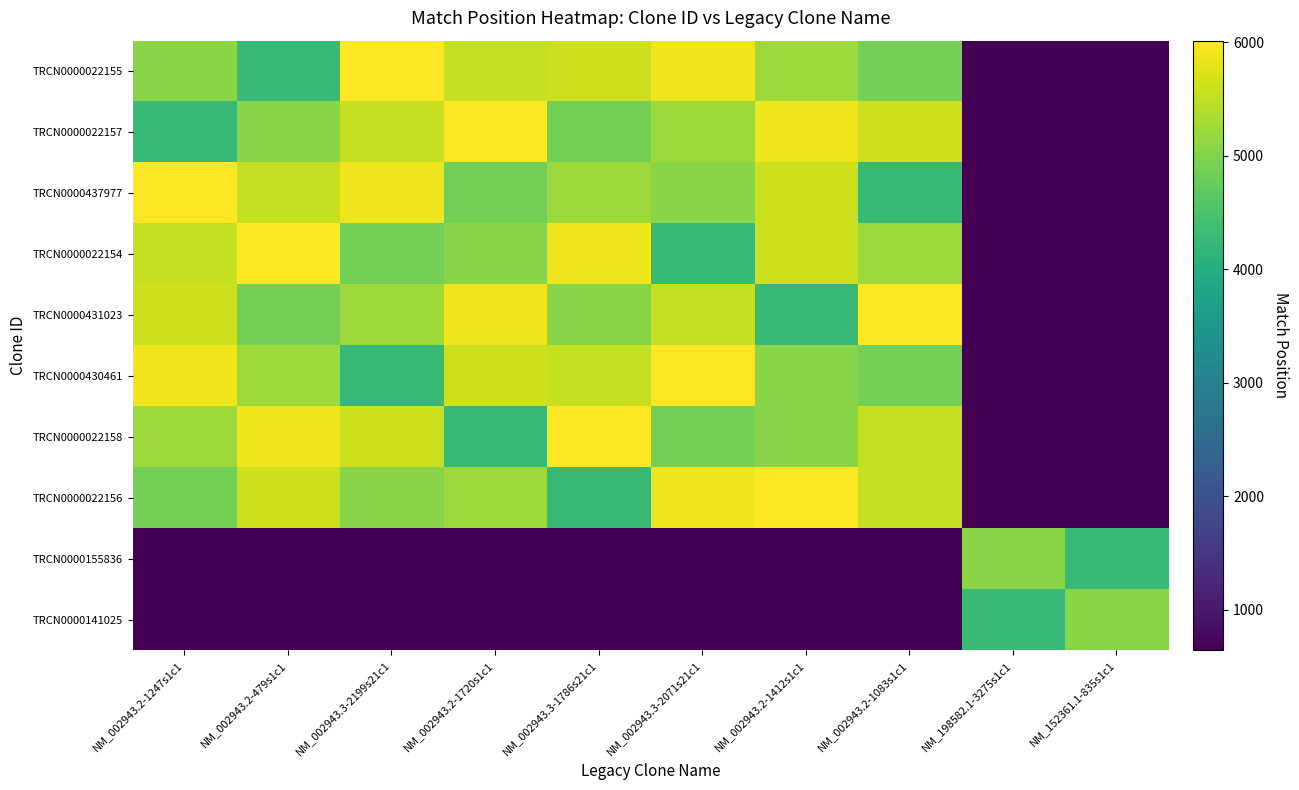

Reading left to right, what are all the values shown in this chart?

TRCN0000022155: NM_002943.2-1247s1c1=5060	NM_002943.2-479s1c1=4292	NM_002943.3-2199s21c1=6015	NM_002943.2-1720s1c1=5533	NM_002943.3-1786s21c1=5602	NM_002943.3-2071s21c1=5887	NM_002943.2-1412s1c1=5225	NM_002943.2-1083s1c1=4896	NM_198582.1-3275s1c1=642	NM_152361.1-835s1c1=642
TRCN0000022157: NM_002943.2-1247s1c1=4292	NM_002943.2-479s1c1=5060	NM_002943.3-2199s21c1=5533	NM_002943.2-1720s1c1=6015	NM_002943.3-1786s21c1=4896	NM_002943.3-2071s21c1=5225	NM_002943.2-1412s1c1=5887	NM_002943.2-1083s1c1=5602	NM_198582.1-3275s1c1=642	NM_152361.1-835s1c1=642
TRCN0000437977: NM_002943.2-1247s1c1=6015	NM_002943.2-479s1c1=5533	NM_002943.3-2199s21c1=5887	NM_002943.2-1720s1c1=4896	NM_002943.3-1786s21c1=5225	NM_002943.3-2071s21c1=5060	NM_002943.2-1412s1c1=5602	NM_002943.2-1083s1c1=4292	NM_198582.1-3275s1c1=642	NM_152361.1-835s1c1=642
TRCN0000022154: NM_002943.2-1247s1c1=5533	NM_002943.2-479s1c1=6015	NM_002943.3-2199s21c1=4896	NM_002943.2-1720s1c1=5060	NM_002943.3-1786s21c1=5887	NM_002943.3-2071s21c1=4292	NM_002943.2-1412s1c1=5602	NM_002943.2-1083s1c1=5225	NM_198582.1-3275s1c1=642	NM_152361.1-835s1c1=642
TRCN0000431023: NM_002943.2-1247s1c1=5602	NM_002943.2-479s1c1=4896	NM_002943.3-2199s21c1=5225	NM_002943.2-1720s1c1=5887	NM_002943.3-1786s21c1=5060	NM_002943.3-2071s21c1=5533	NM_002943.2-1412s1c1=4292	NM_002943.2-1083s1c1=6015	NM_198582.1-3275s1c1=642	NM_152361.1-835s1c1=642
TRCN0000430461: NM_002943.2-1247s1c1=5887	NM_002943.2-479s1c1=5225	NM_002943.3-2199s21c1=4292	NM_002943.2-1720s1c1=5602	NM_002943.3-1786s21c1=5533	NM_002943.3-2071s21c1=6015	NM_002943.2-1412s1c1=5060	NM_002943.2-1083s1c1=4896	NM_198582.1-3275s1c1=642	NM_152361.1-835s1c1=642
TRCN0000022158: NM_002943.2-1247s1c1=5225	NM_002943.2-479s1c1=5887	NM_002943.3-2199s21c1=5602	NM_002943.2-1720s1c1=4292	NM_002943.3-1786s21c1=6015	NM_002943.3-2071s21c1=4896	NM_002943.2-1412s1c1=5060	NM_002943.2-1083s1c1=5533	NM_198582.1-3275s1c1=642	NM_152361.1-835s1c1=642
TRCN0000022156: NM_002943.2-1247s1c1=4896	NM_002943.2-479s1c1=5602	NM_002943.3-2199s21c1=5060	NM_002943.2-1720s1c1=5225	NM_002943.3-1786s21c1=4292	NM_002943.3-2071s21c1=5887	NM_002943.2-1412s1c1=6015	NM_002943.2-1083s1c1=5533	NM_198582.1-3275s1c1=642	NM_152361.1-835s1c1=642
TRCN0000155836: NM_002943.2-1247s1c1=642	NM_002943.2-479s1c1=642	NM_002943.3-2199s21c1=642	NM_002943.2-1720s1c1=642	NM_002943.3-1786s21c1=642	NM_002943.3-2071s21c1=642	NM_002943.2-1412s1c1=642	NM_002943.2-1083s1c1=642	NM_198582.1-3275s1c1=5060	NM_152361.1-835s1c1=4292
TRCN0000141025: NM_002943.2-1247s1c1=642	NM_002943.2-479s1c1=642	NM_002943.3-2199s21c1=642	NM_002943.2-1720s1c1=642	NM_002943.3-1786s21c1=642	NM_002943.3-2071s21c1=642	NM_002943.2-1412s1c1=642	NM_002943.2-1083s1c1=642	NM_198582.1-3275s1c1=4292	NM_152361.1-835s1c1=5060